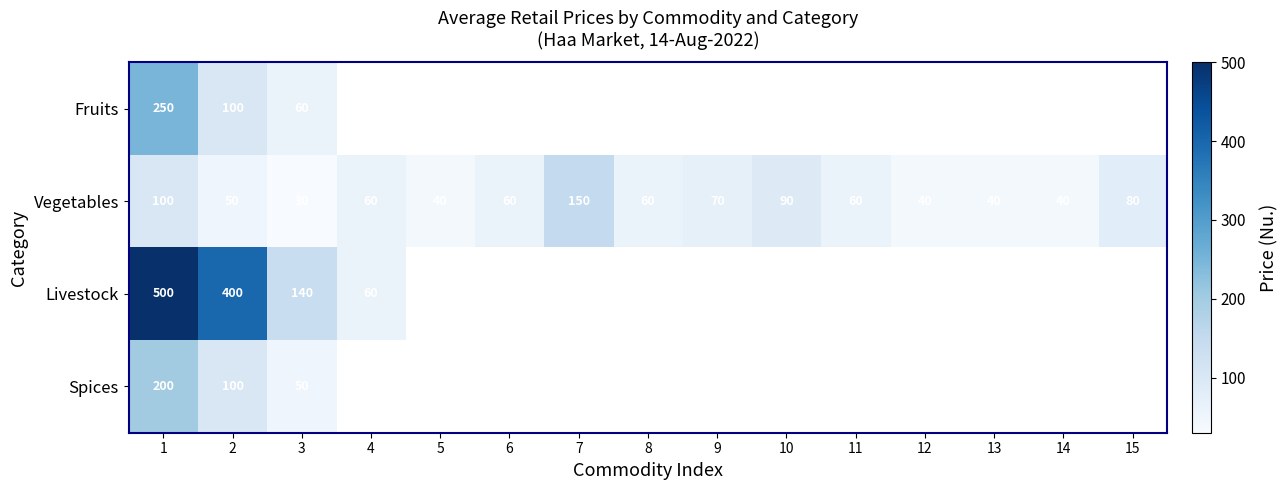

How many data points does each series have?

15